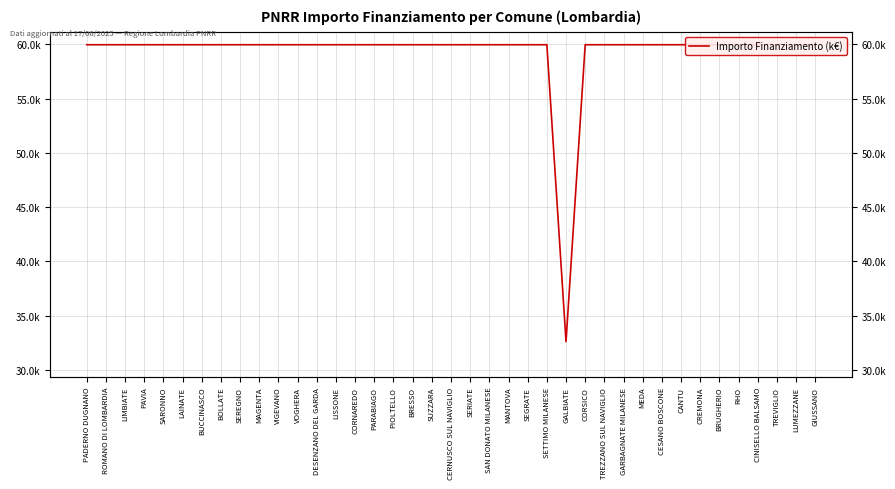

Rank the categories by value from highest to lowest.

PADERNO DUGNANO, ROMANO DI LOMBARDIA, LIMBIATE, PAVIA, SARONNO, LAINATE, BUCCINASCO, BOLLATE, SEREGNO, MAGENTA, VIGEVANO, VOGHERA, DESENZANO DEL GARDA, LISSONE, CORNAREDO, PARABIAGO, PIOLTELLO, BRESSO, SUZZARA, CERNUSCO SUL NAVIGLIO, SERIATE, SAN DONATO MILANESE, MANTOVA, SEGRATE, SETTIMO MILANESE, CORSICO, TREZZANO SUL NAVIGLIO, GARBAGNATE MILANESE, MEDA, CESANO BOSCONE, CANTU, CREMONA, BRUGHERIO, RHO, CINISELLO BALSAMO, TREVIGLIO, LUMEZZANE, GIUSSANO, GALBIATE